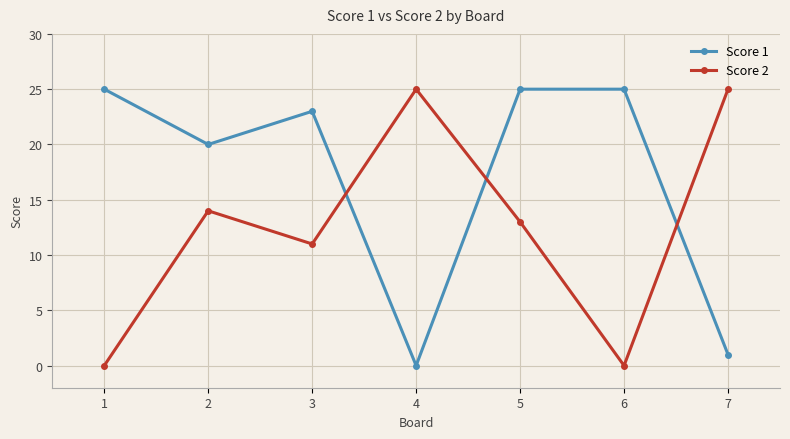

What is the difference between the highest and lowest values at 7?

24